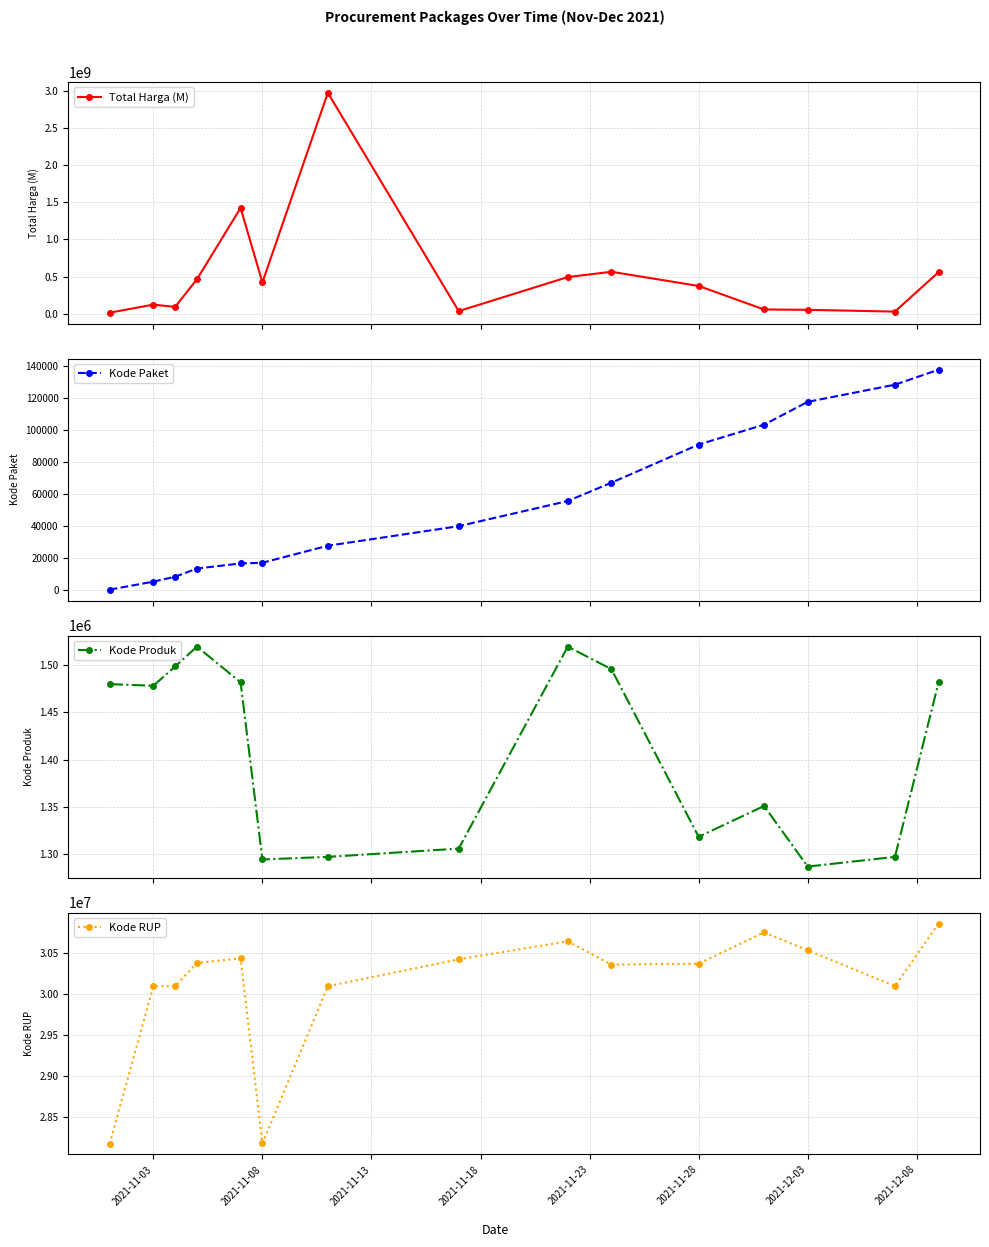

What is the smallest value displayed?

464